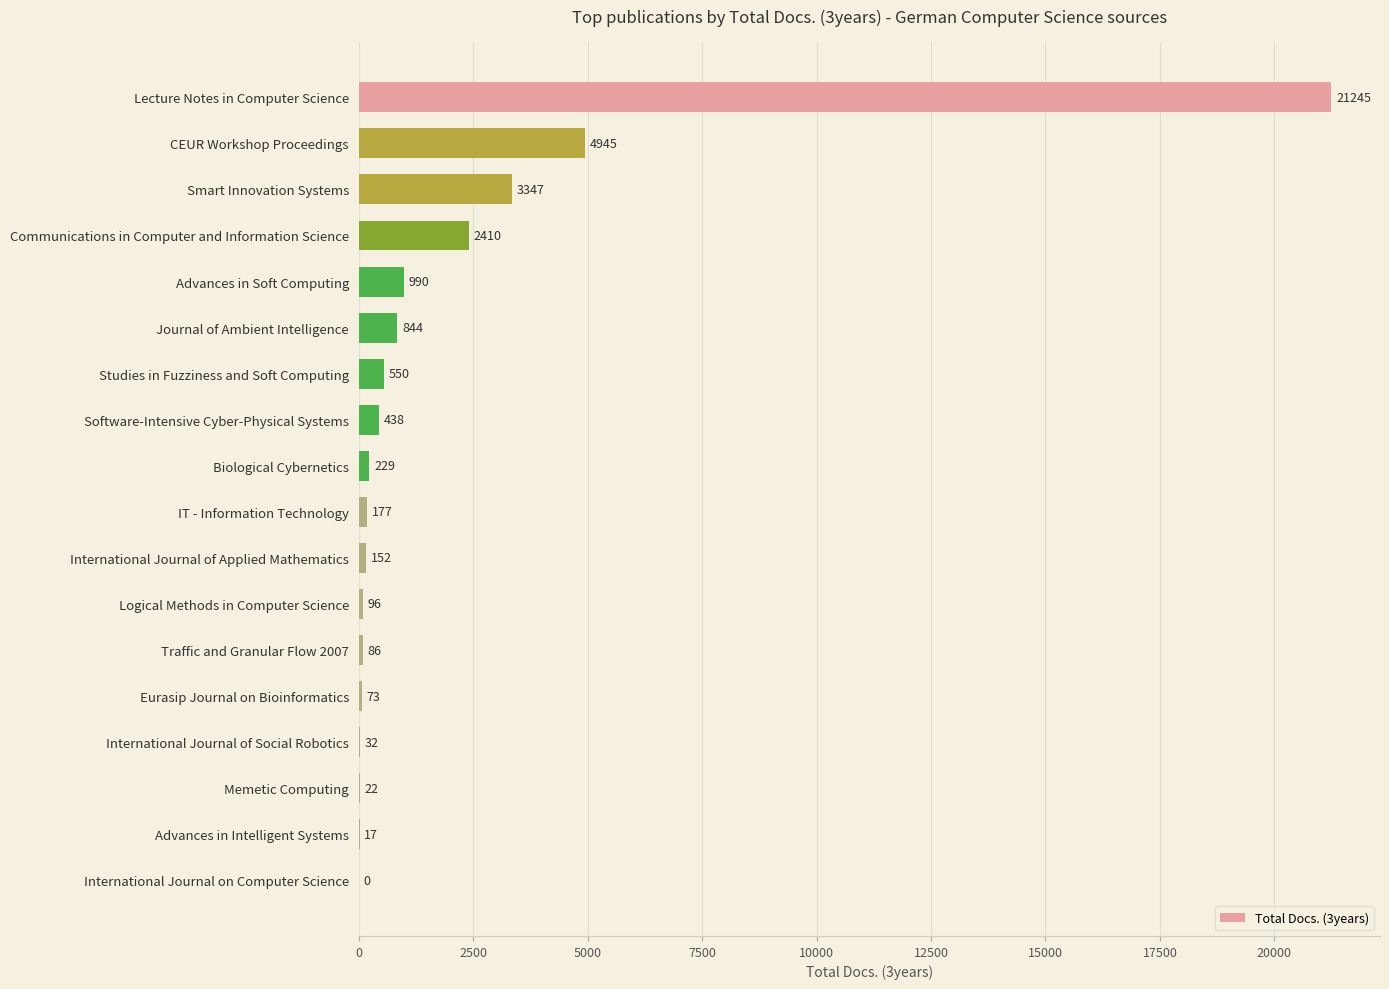

How many series are shown in this chart?

1